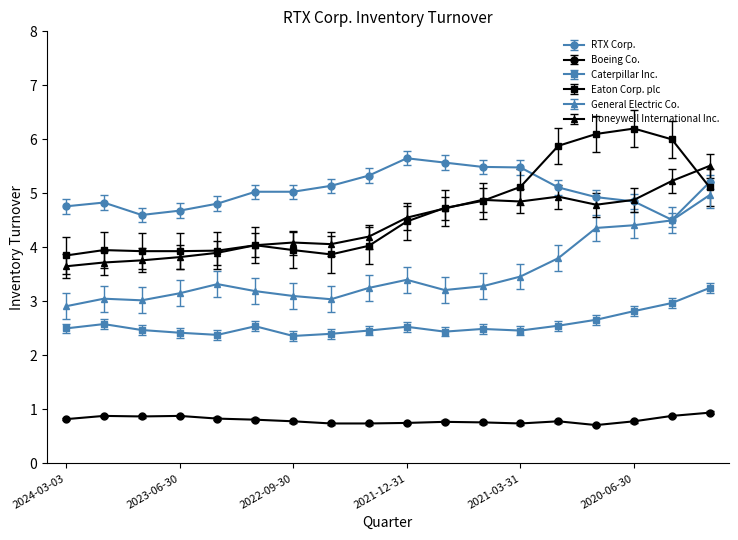

Which series has the largest range (max minus min)?

Eaton Corp. plc